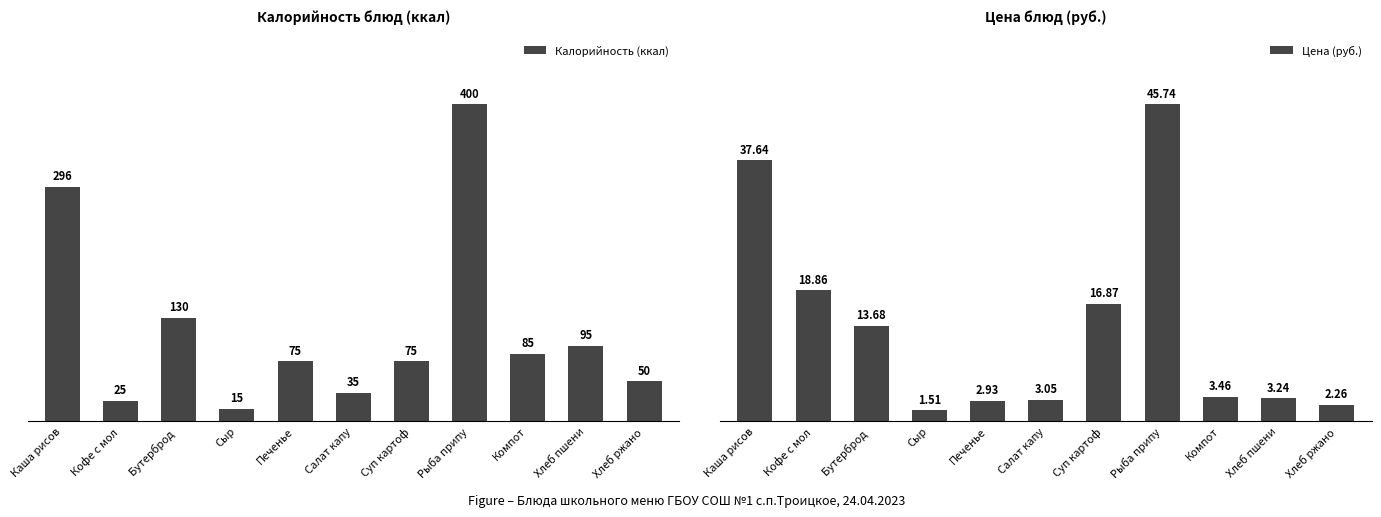

True or false: Цена (руб.) has a value of 10.2 at Каша рисов.

False